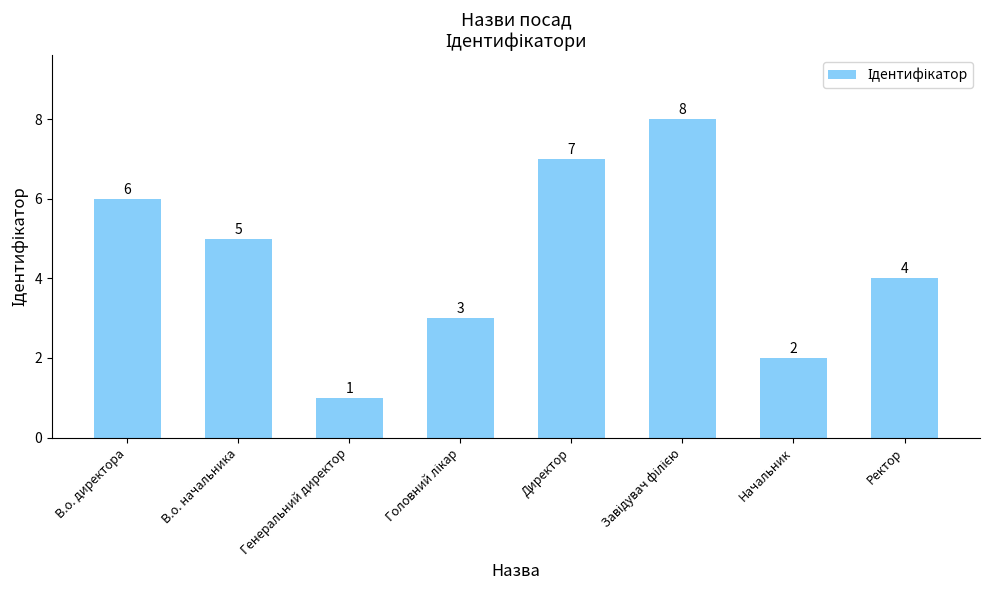

Between Ректор and Директор, which is larger?

Директор